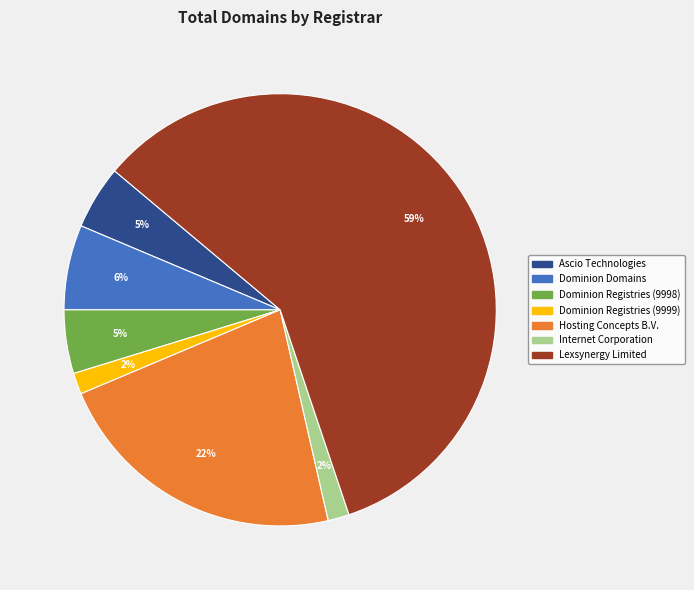

What percentage is the Hosting Concepts B.V. slice, to the nearest percent?

22%